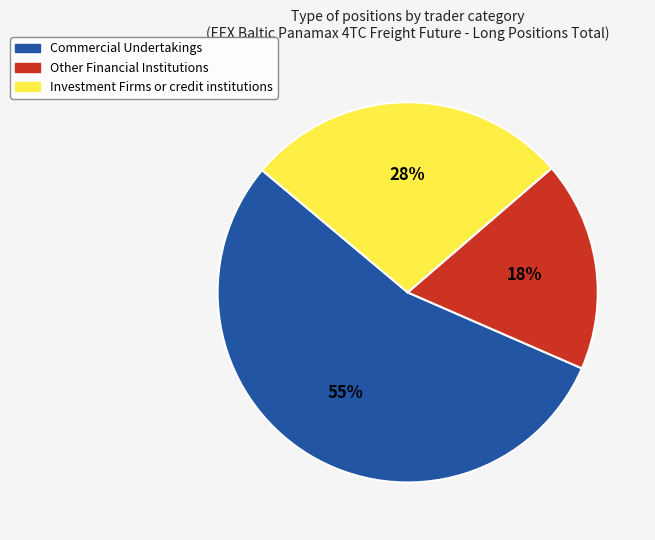

Which slice is the smallest?

Other Financial Institutions